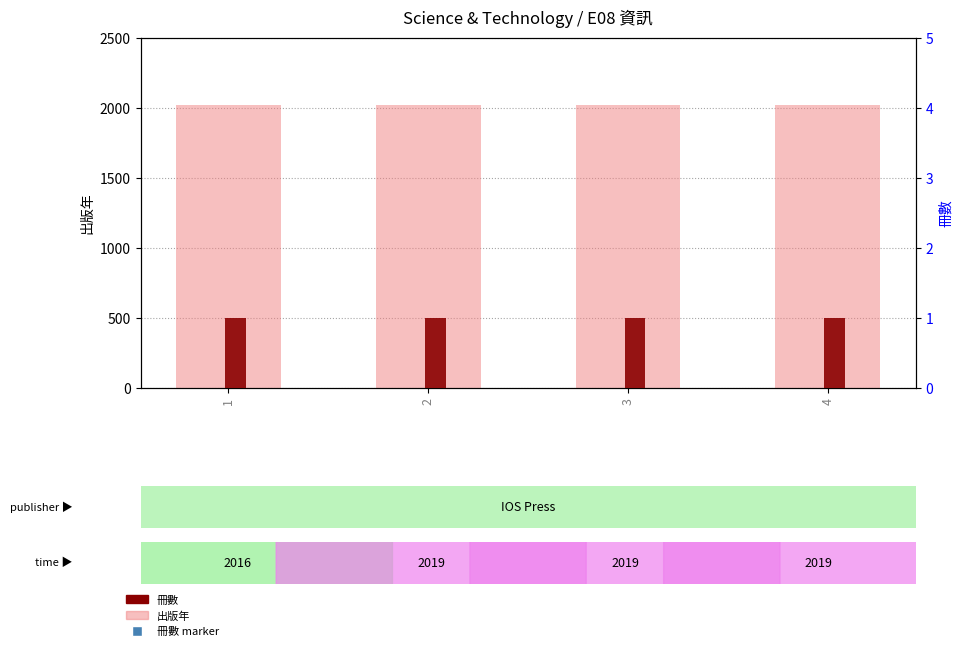

How many bars are there in each group?

2